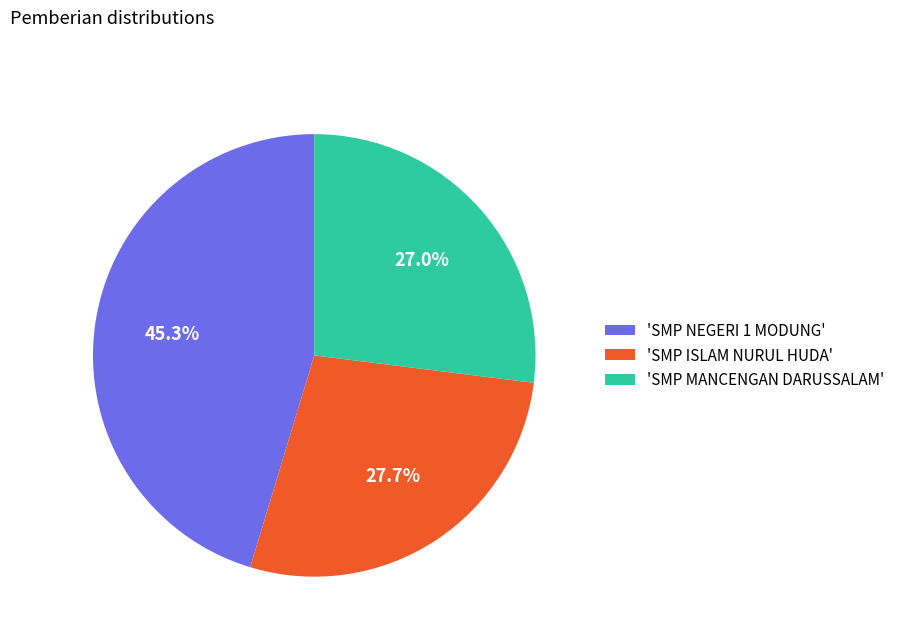

Is there any slice that represents more than half of the pie?

No